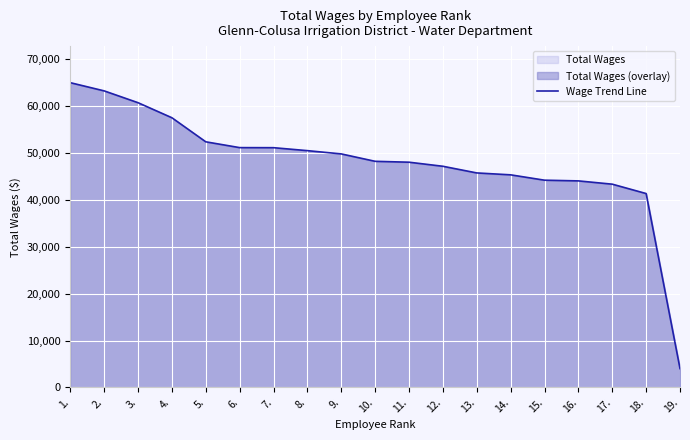

Where does the data first go above 48218?

1.